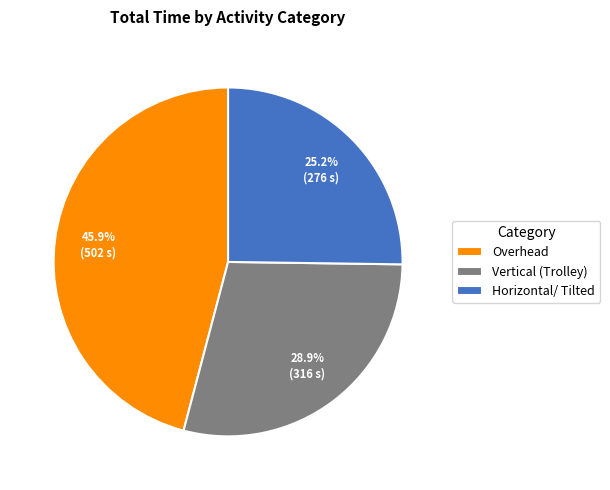

Is the sum of Vertical (Trolley) and Overhead greater than half?

Yes